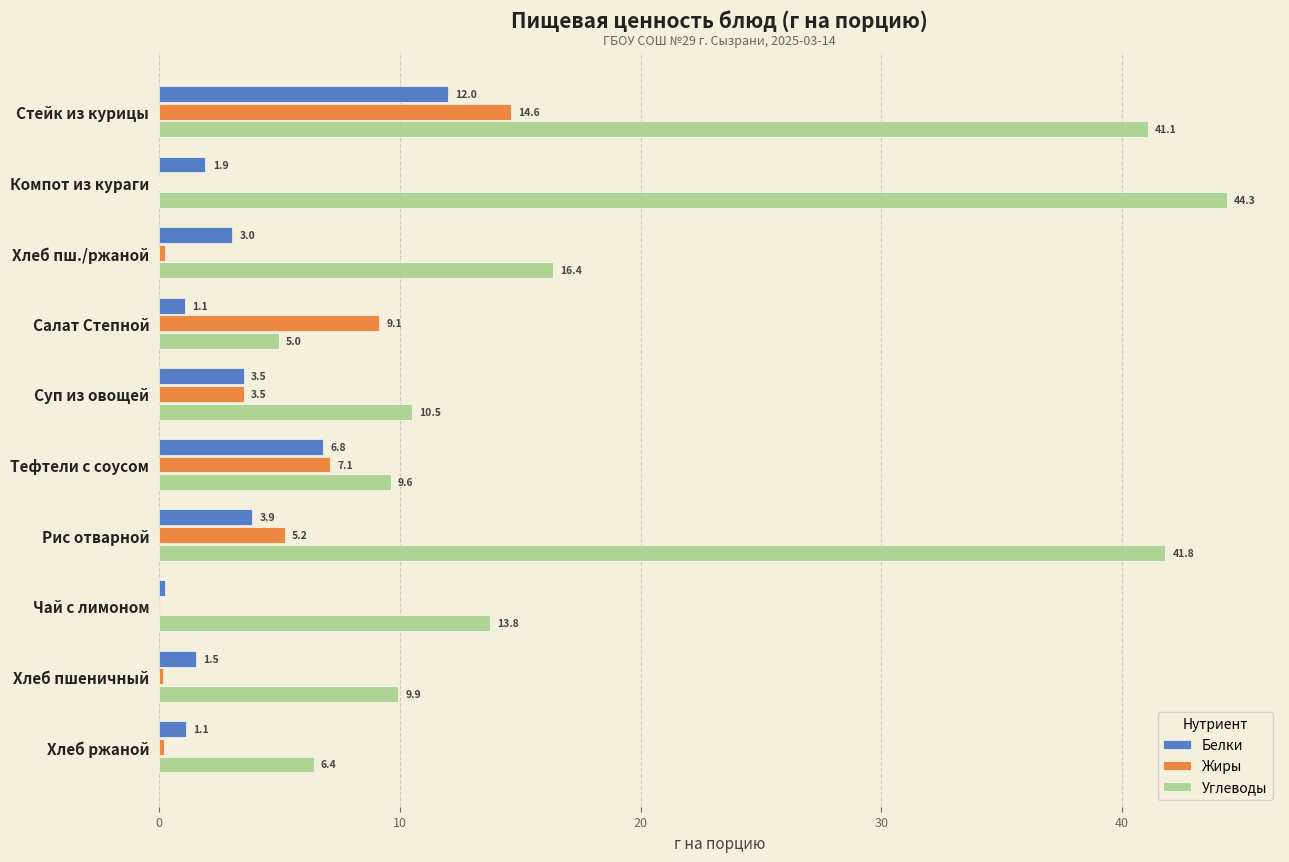

Which series changed the most between Суп из овощей and Хлеб пшеничный?

Жиры